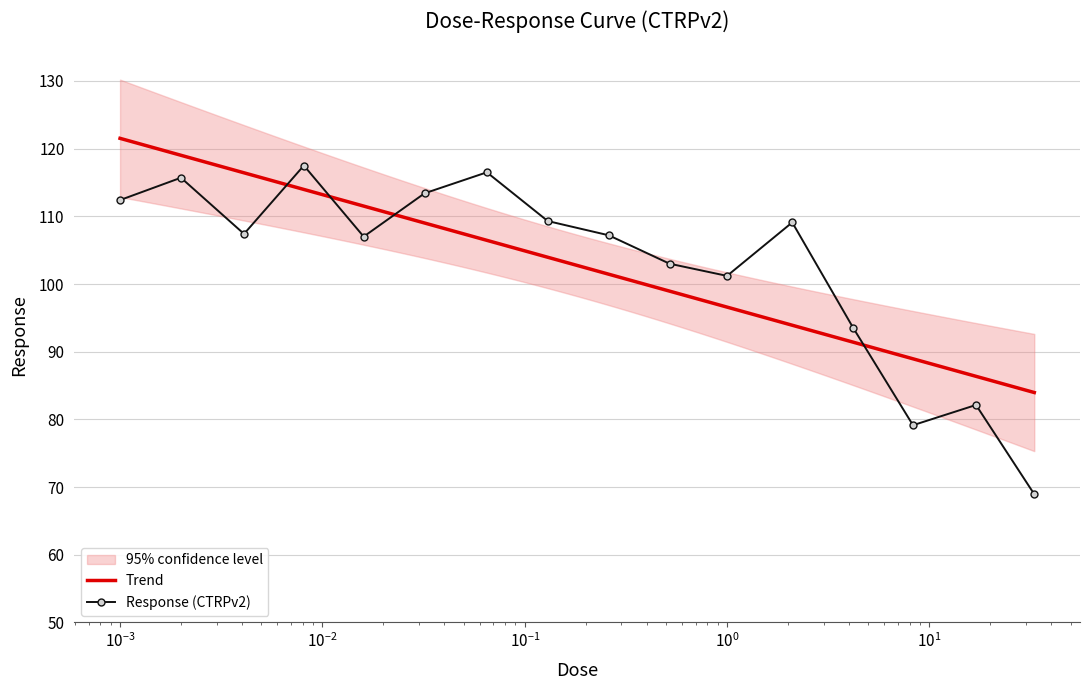

The value at 0.13 is 150.9. True or false?

False